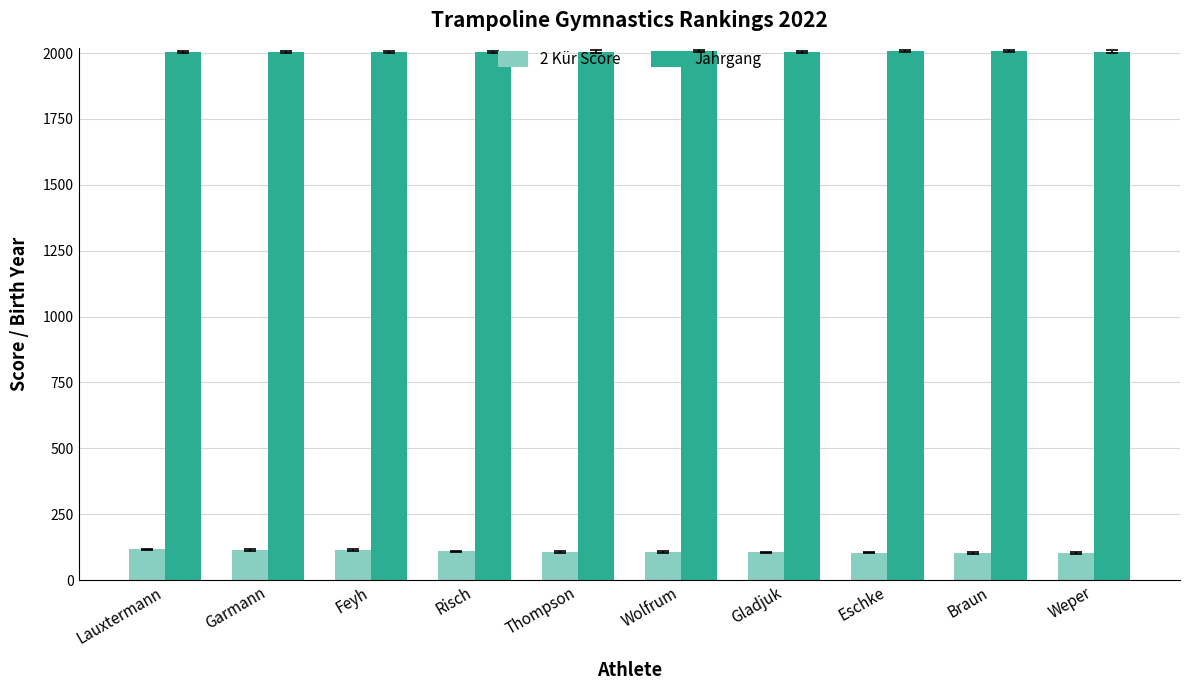

What is the difference between the 2 Kür Score values at Weper and Garmann?

13.3